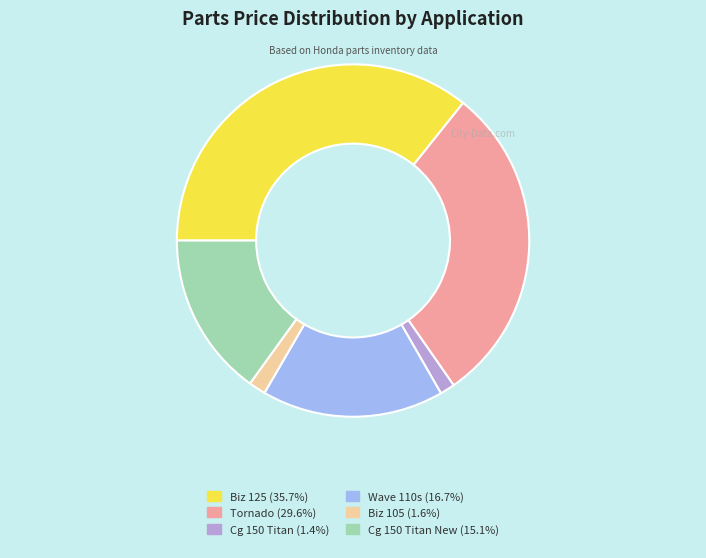

Does any single category account for the majority?

No